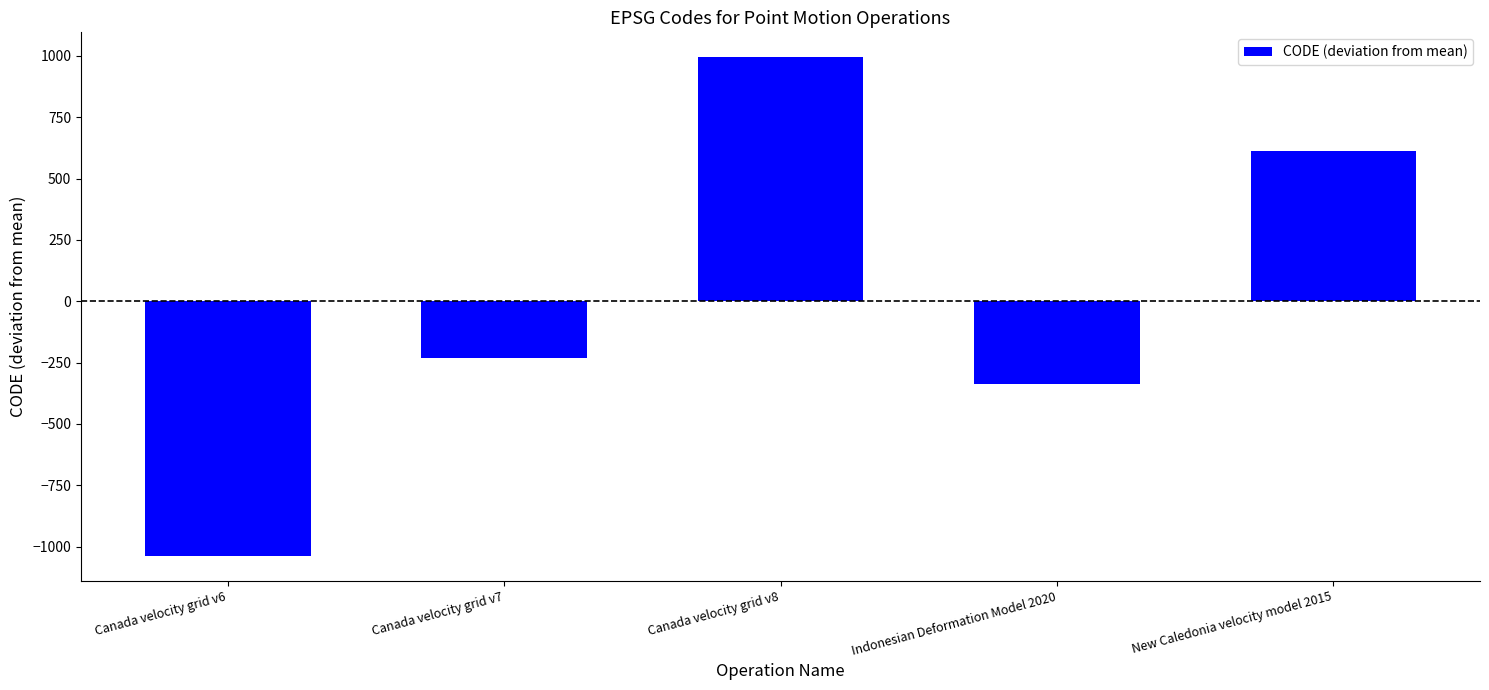

What is the label of the 3rd bar from the left?

Canada velocity grid v8